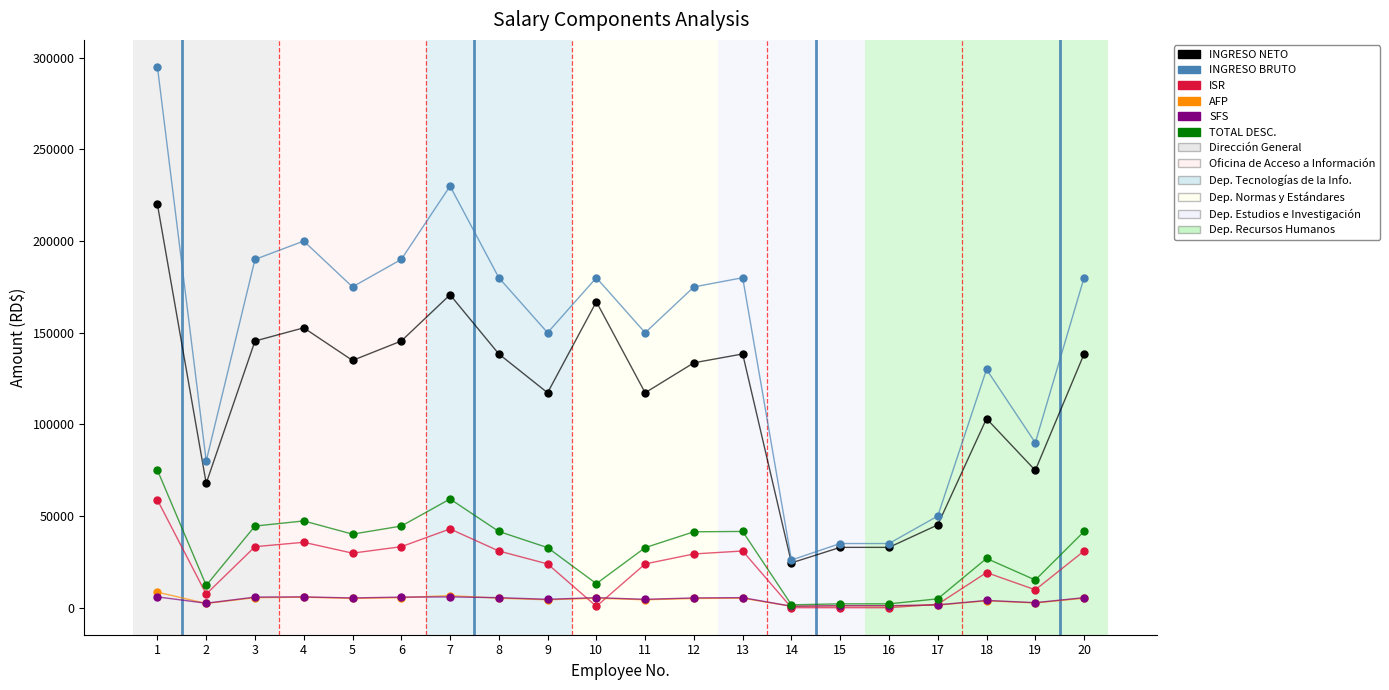

Which series reaches the minimum Y coordinate?

ISR